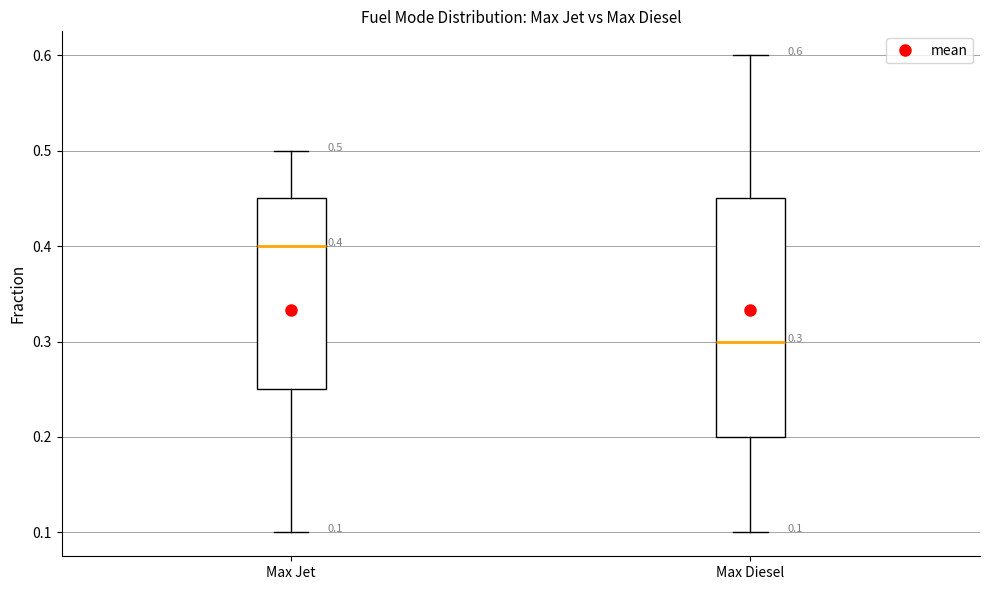

Comparing the boxes themselves (not the whiskers), which one is the tallest?

Max Diesel